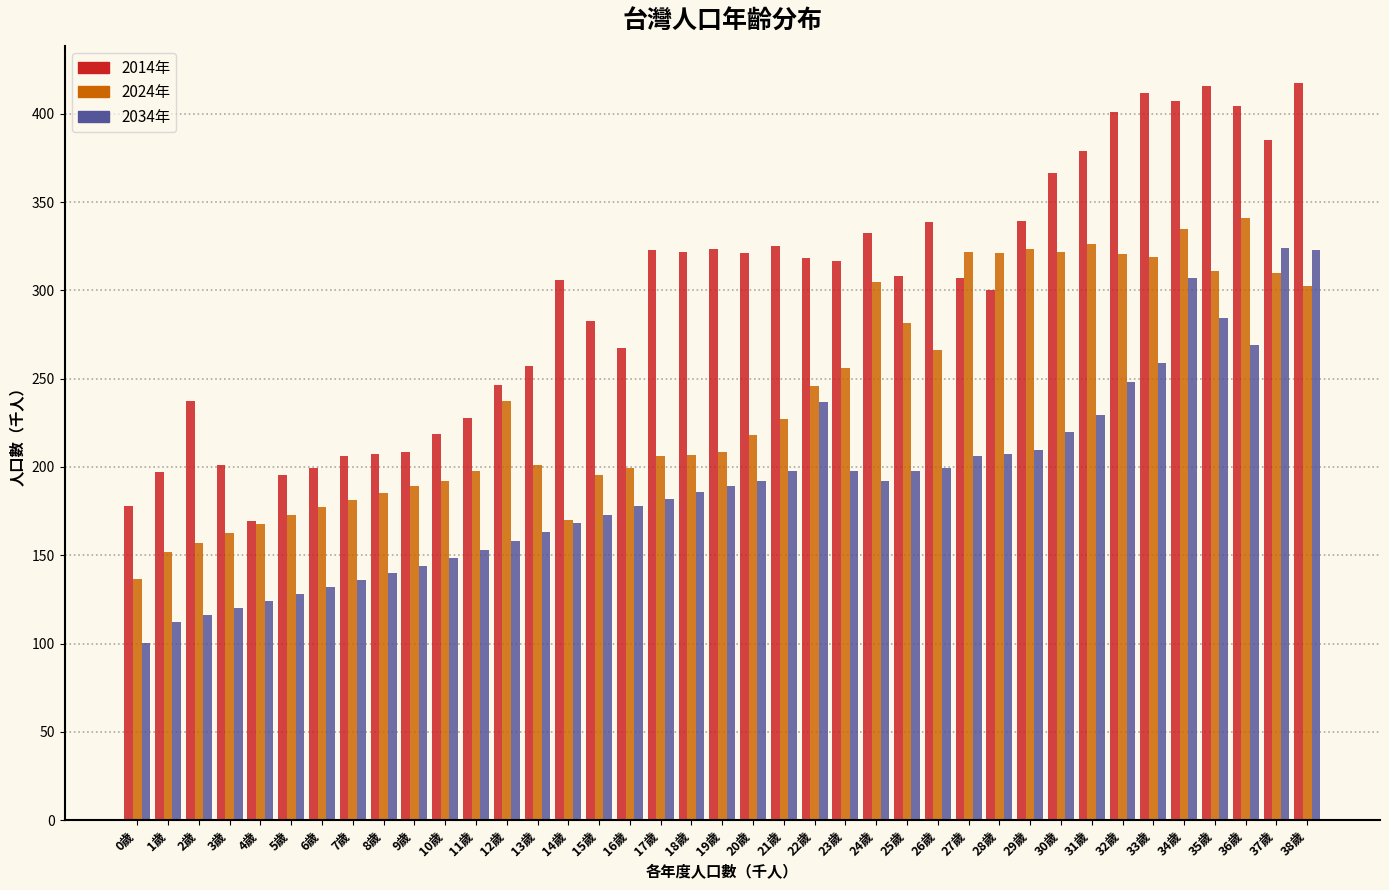

True or false: 2014年 has a value of 209.8 at 17歲.

False